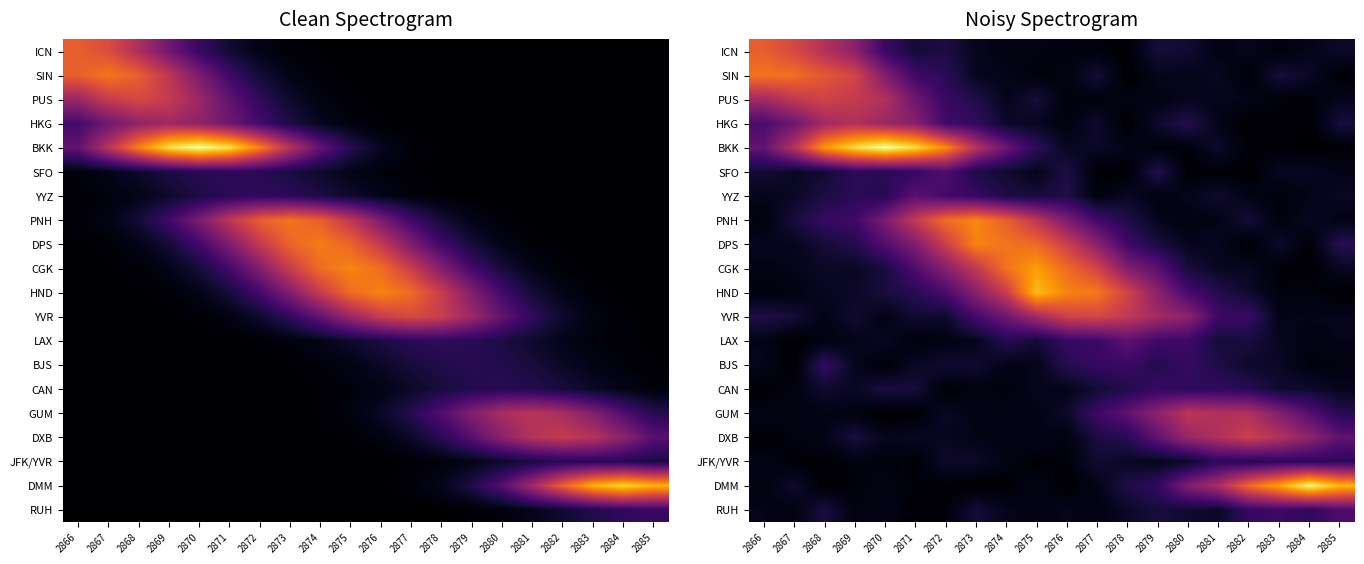

What value does the SIN series have at 2885?

7.9